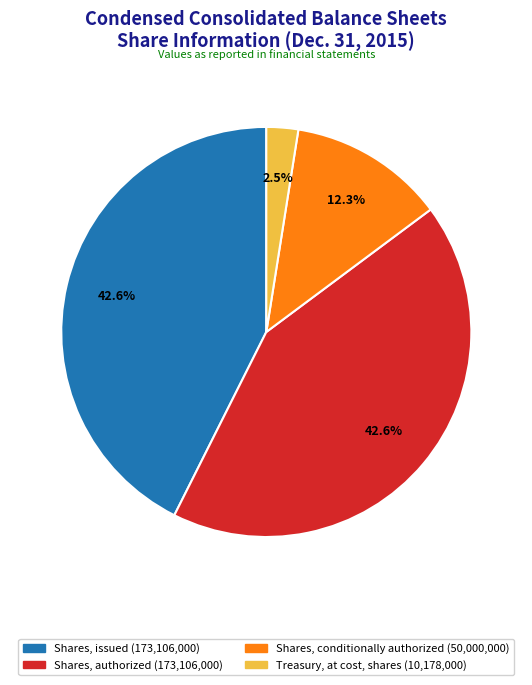

Does any single category account for the majority?

No